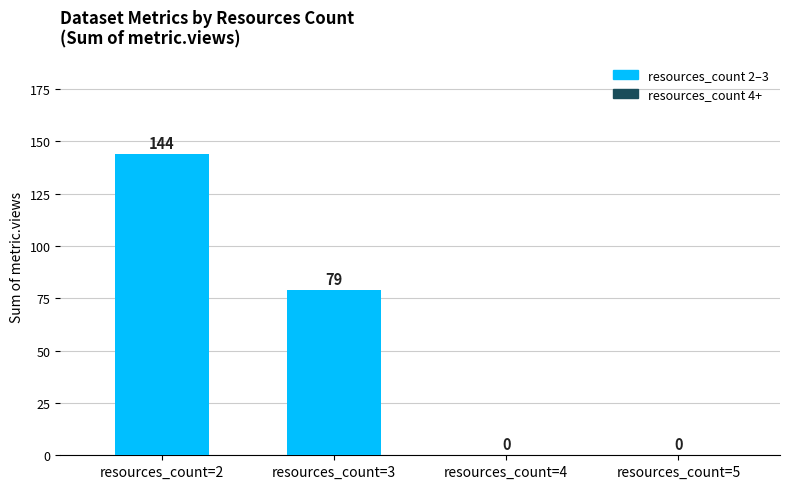

What is the change in value from resources_count=2 to resources_count=5?

-144